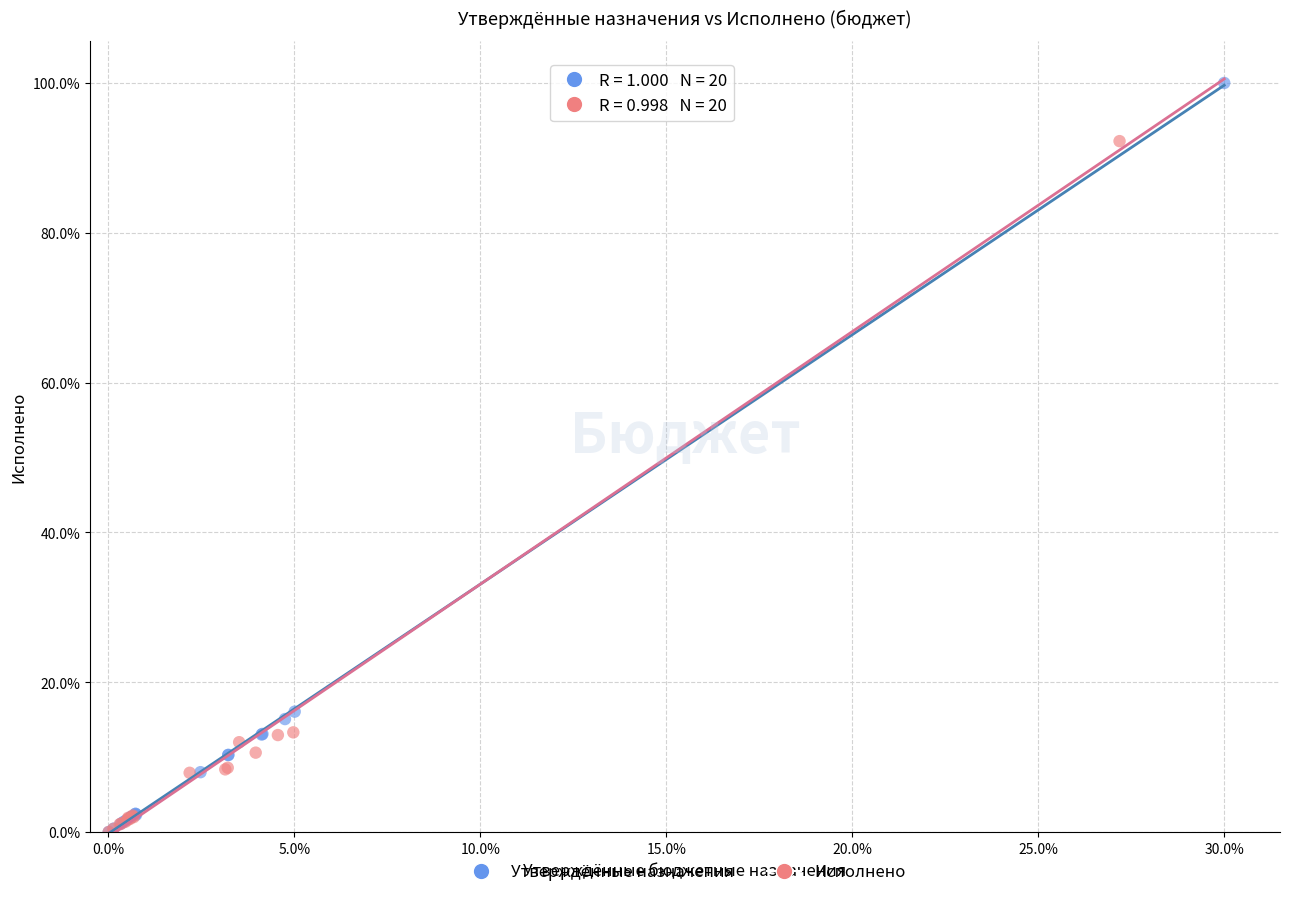

Which series has the largest Y range (max minus min)?

Утверждённые назначения